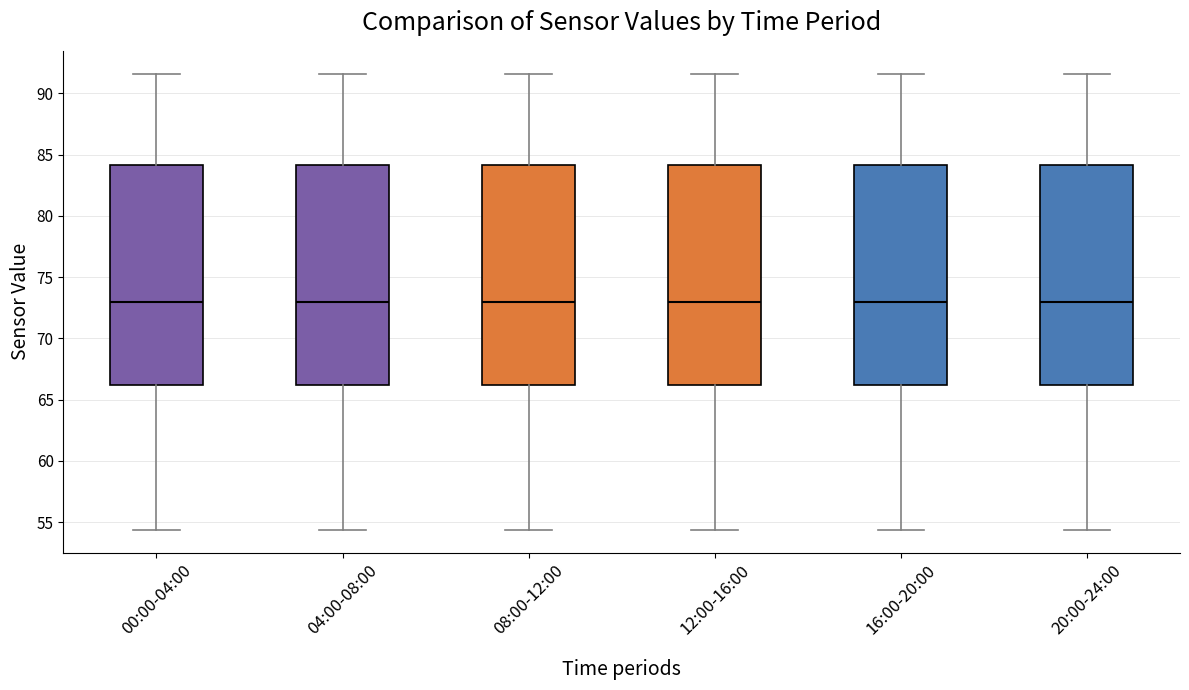

Where does the lower whisker of the box for 12:00-16:00 end on the y-axis? The values are not printed on the chart, so give them approximately, as read against the axis.

54.5